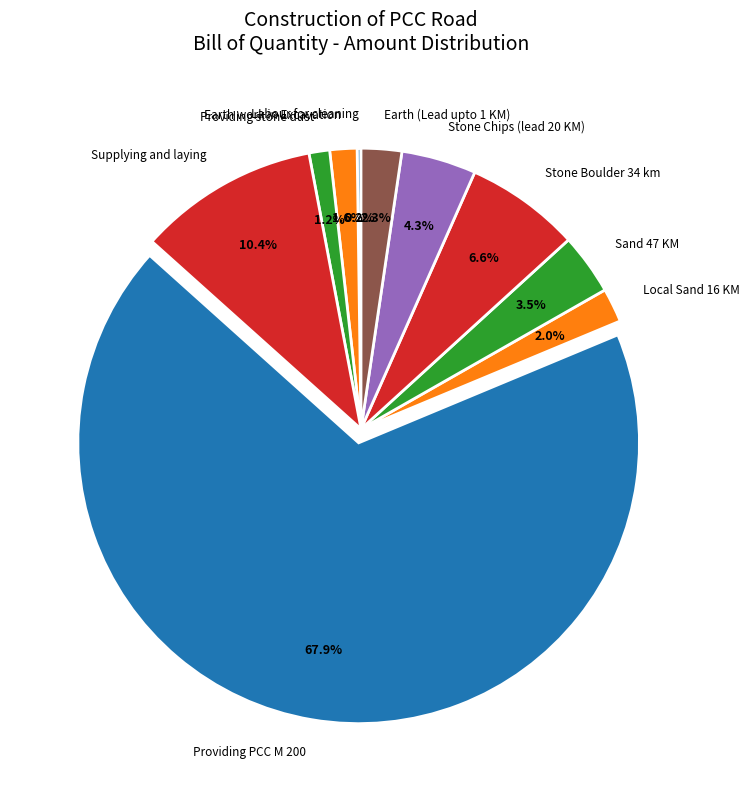

How much of the chart is everything except Local Sand 16 KM?

98.0%